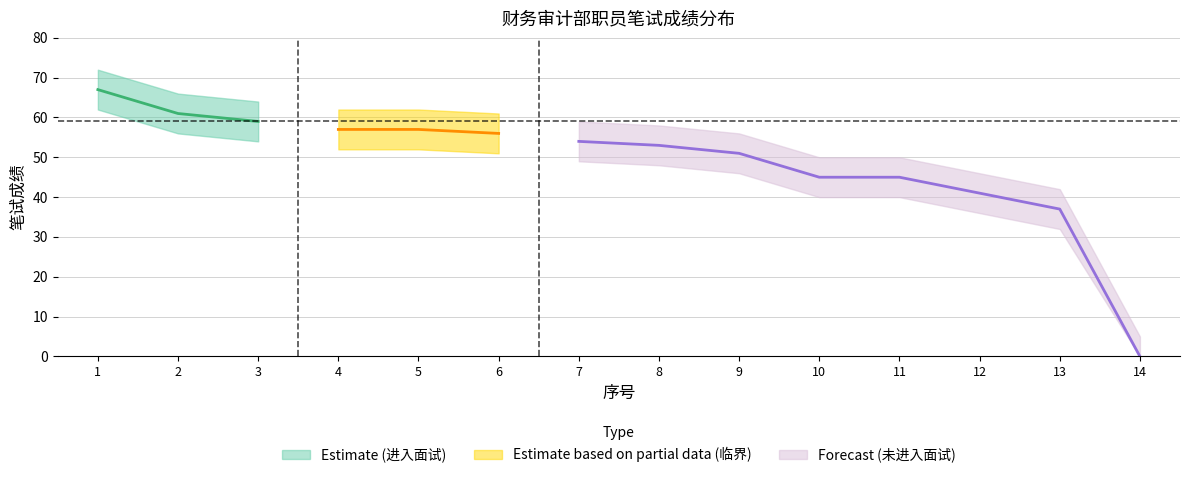

Does the chart have visible grid lines?

Yes